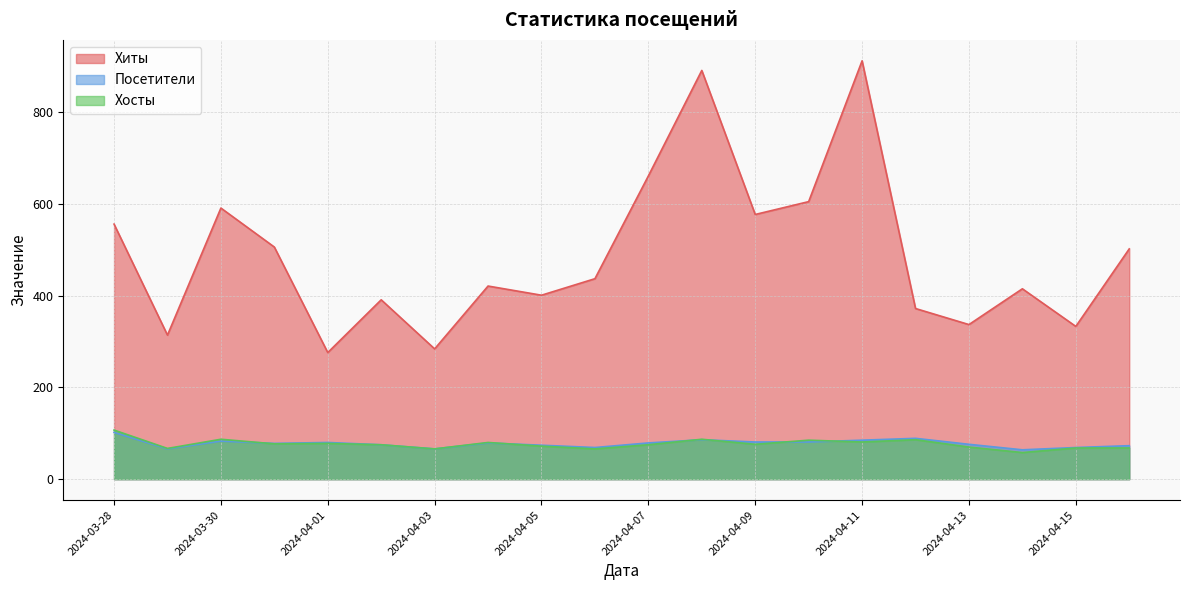

At which label is Хосты closest to 82?

2024-04-11